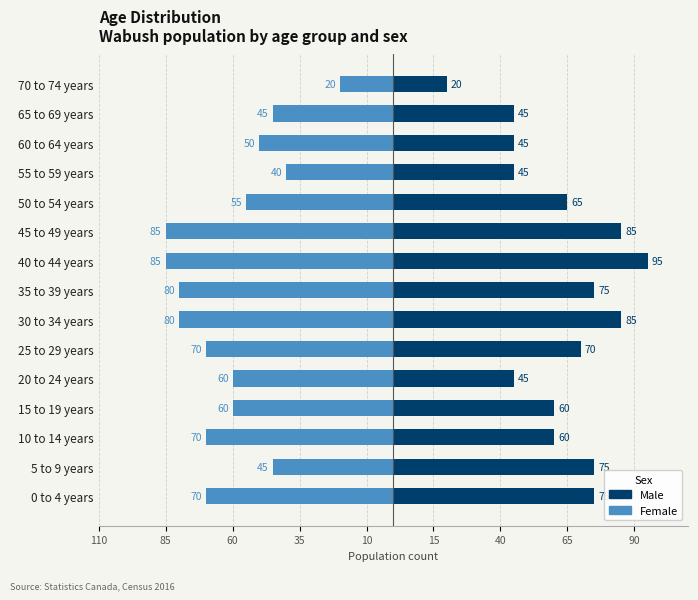

Are the bars grouped side by side (vs. stacked)?

Yes